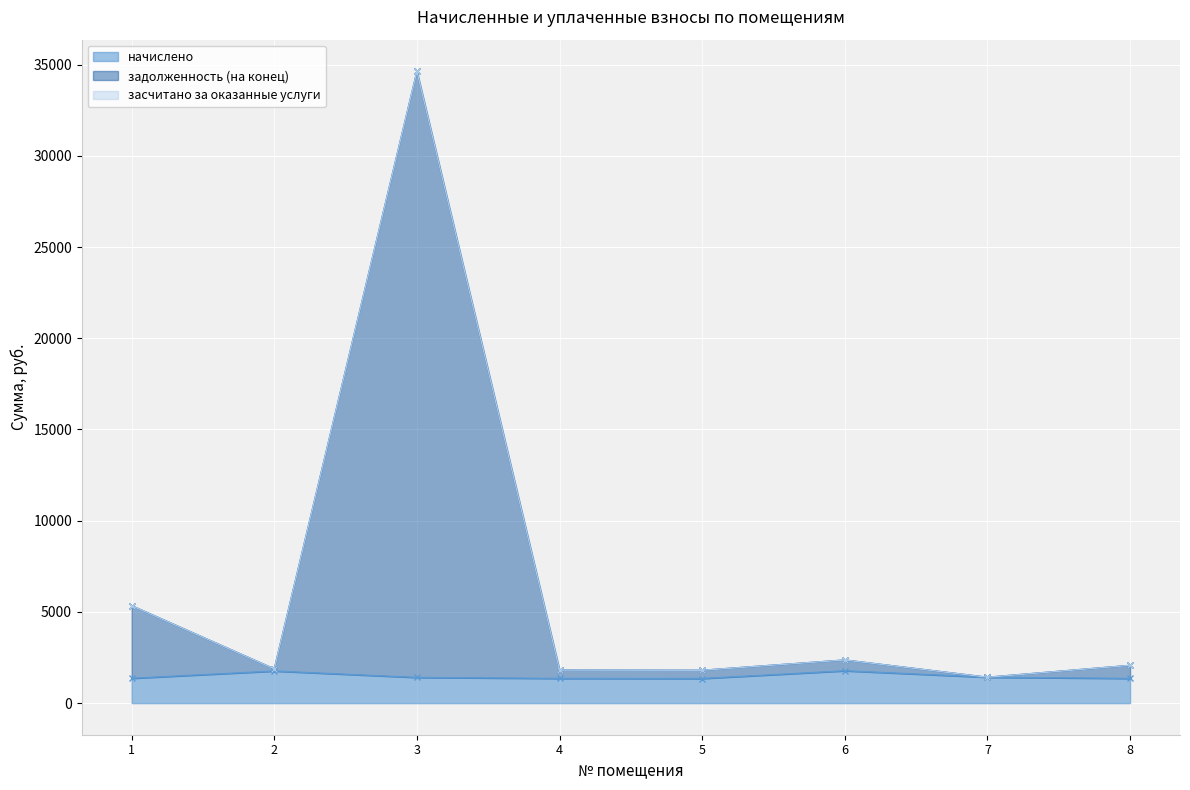

At which category does the chart reach its peak across all series?

3